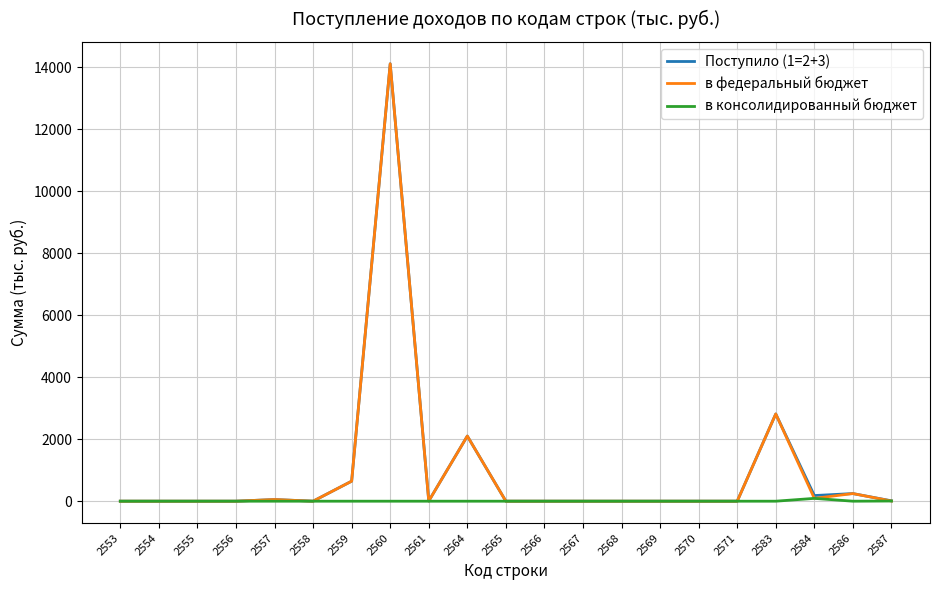

Where is в федеральный бюджет nearest to the value 7059?

2583